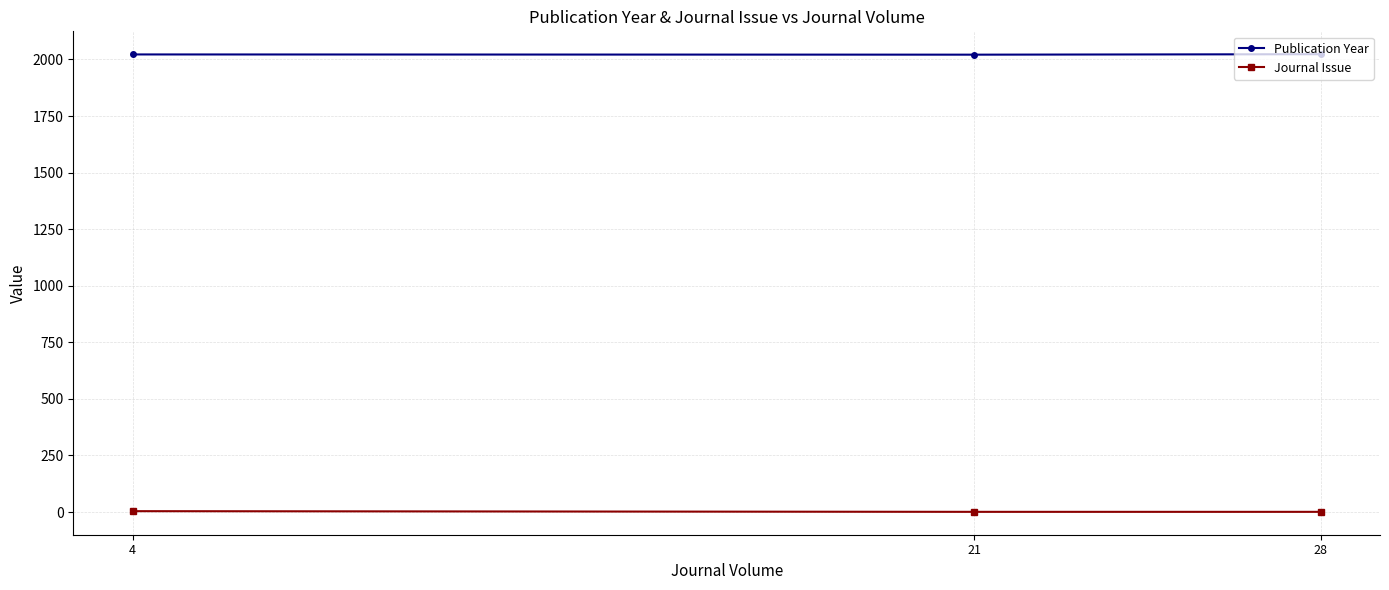

What is the sum of all Publication Year values?

6066